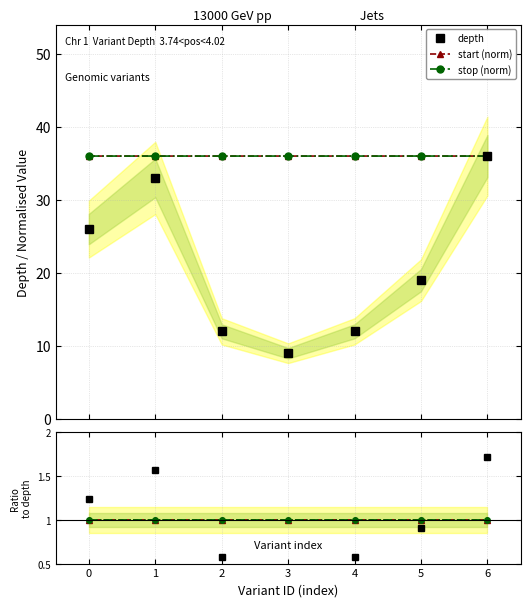

The stop (norm) series shows 1.0 at 0. True or false?

True